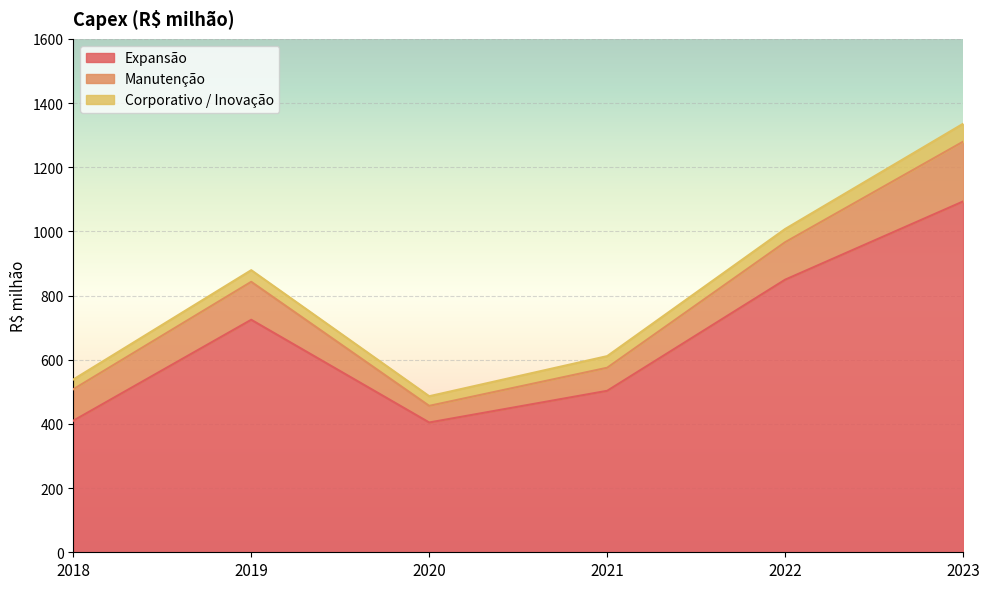

Which series has the largest total across all categories?

Expansão